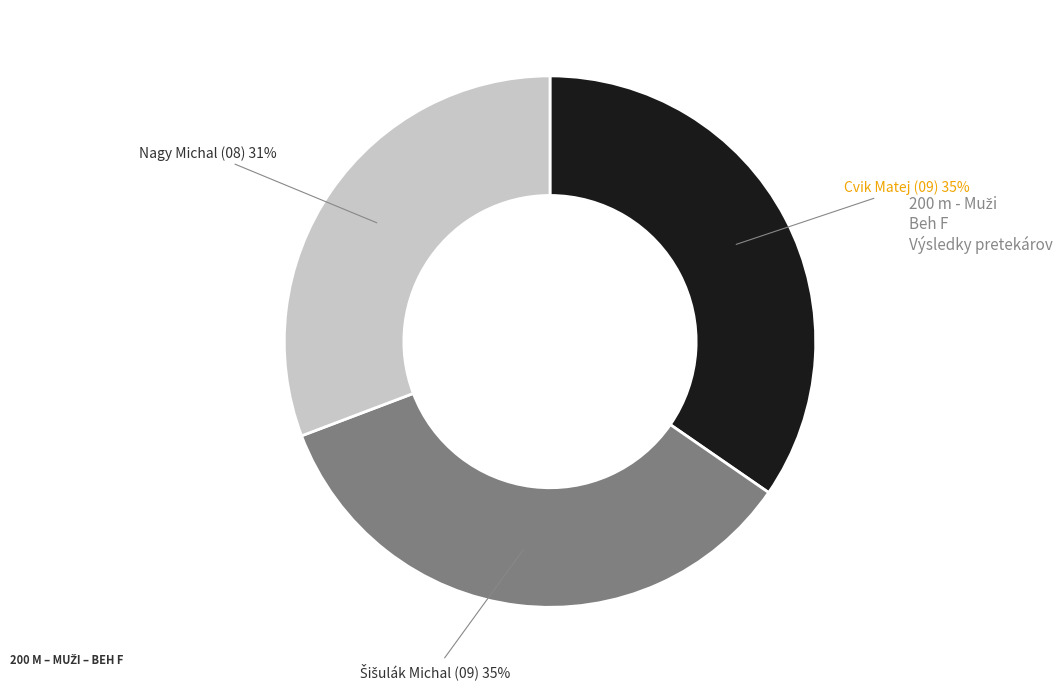

Does any single category account for the majority?

No